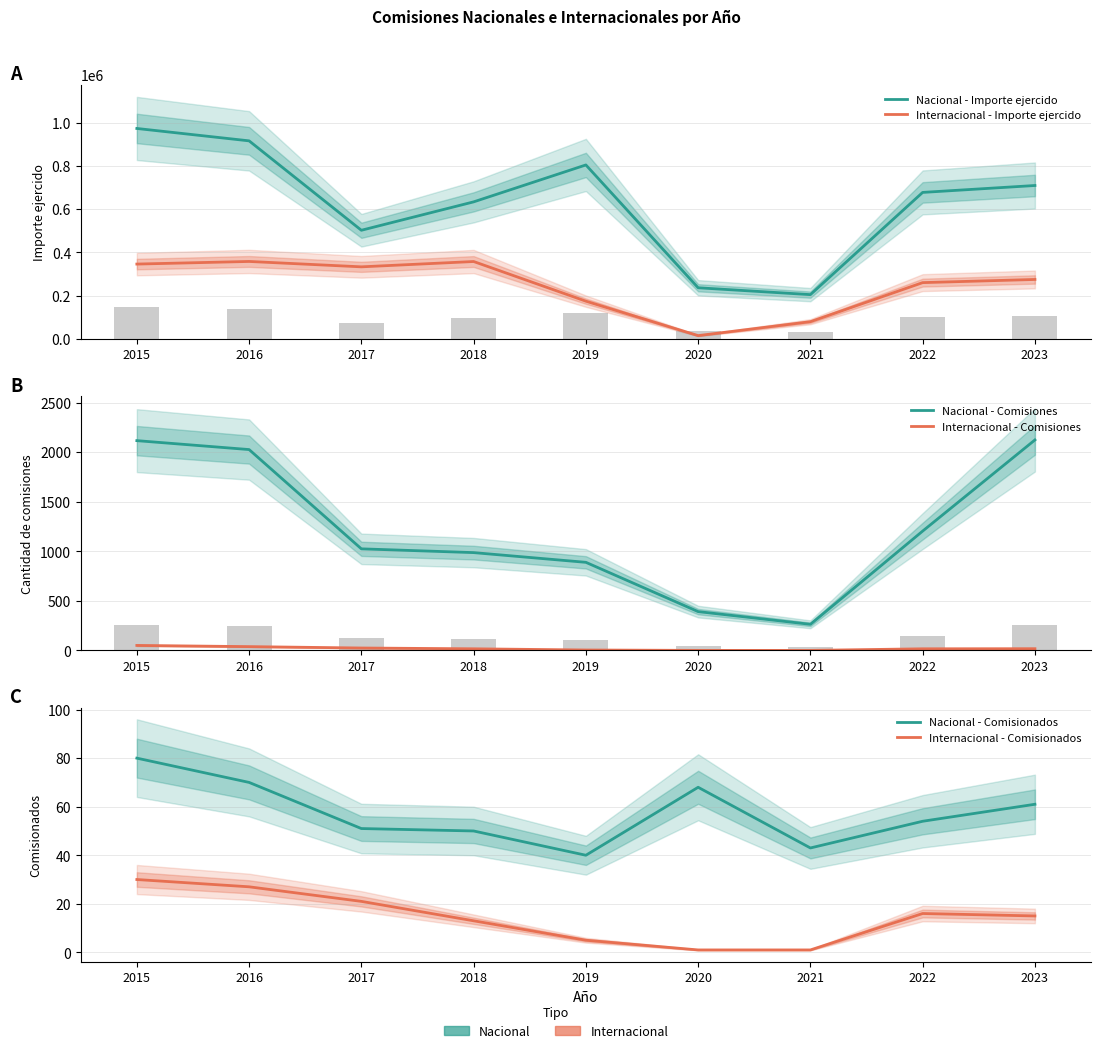

What is the value of the Internacional - Comisiones bar at the 7th from the left?

1